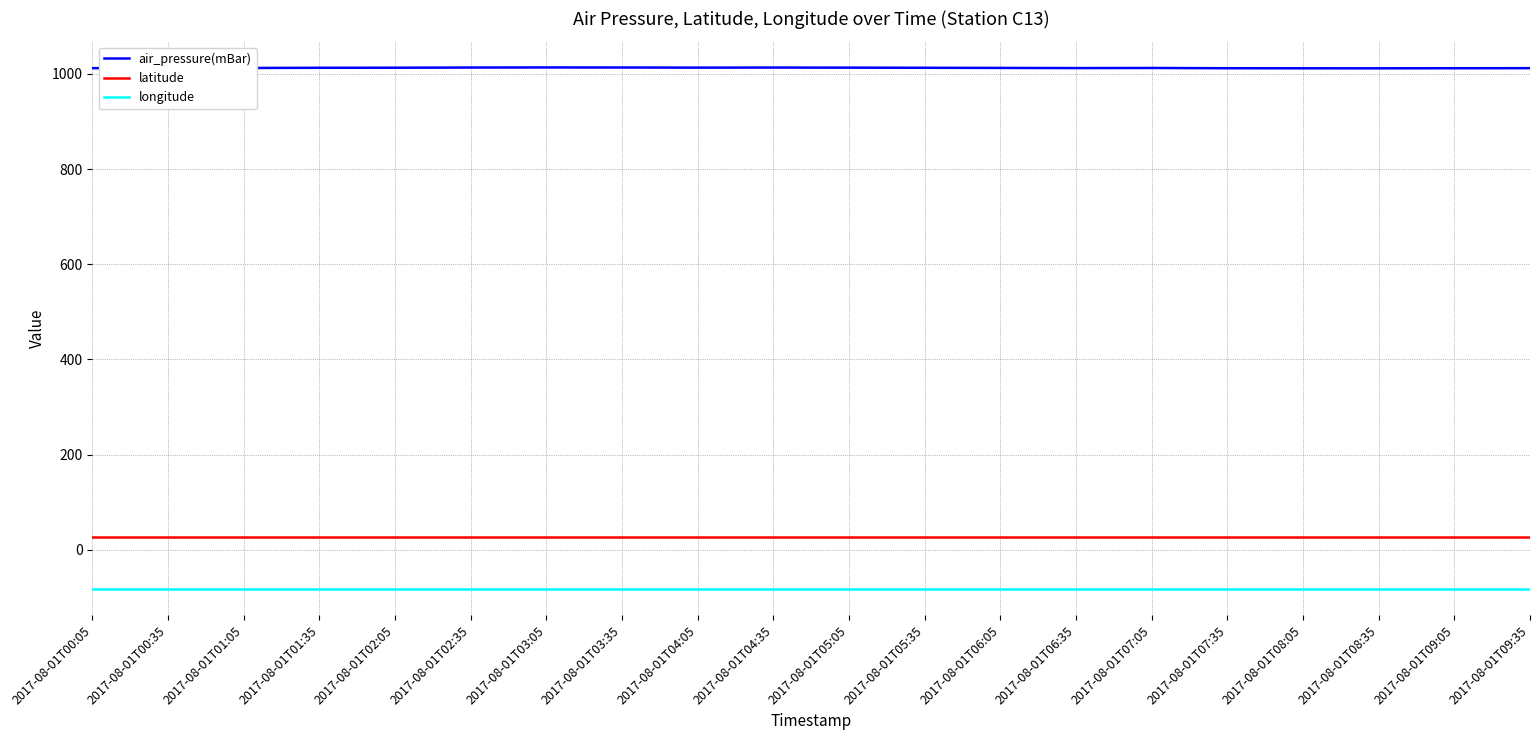

True or false: air_pressure(mBar) and longitude intersect in this chart.

False